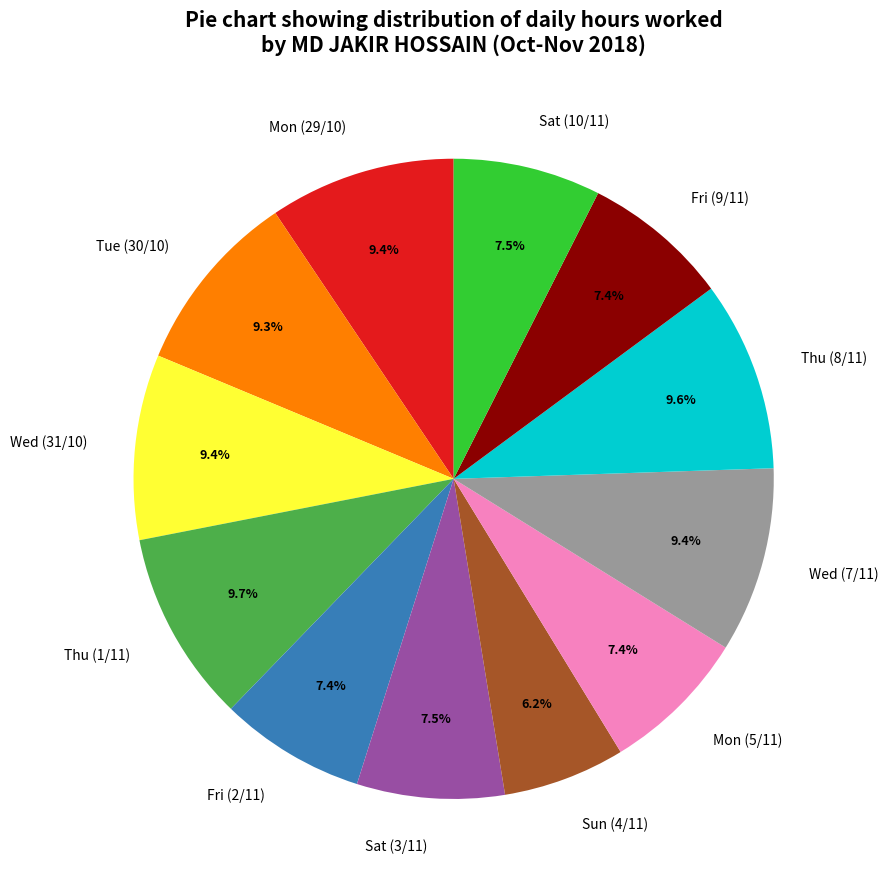

To the nearest percent, what is the average slice percentage?

8%